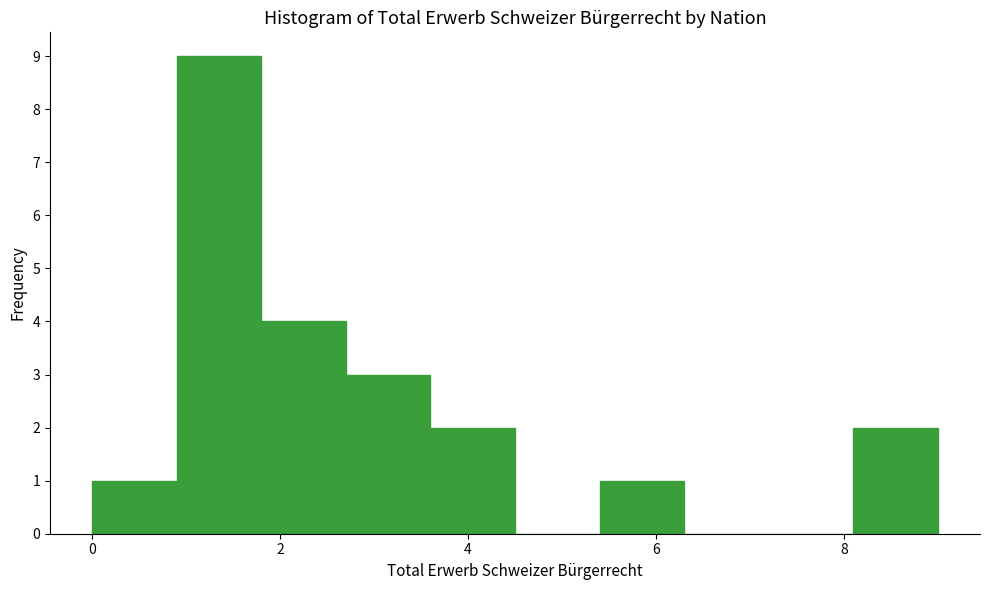

How tall is the bar that spans 3.6 to 4.5 on the x-axis? Neither the bar edges nor the heights are printed on the chart, so give them approximately, as read against the axes.

2